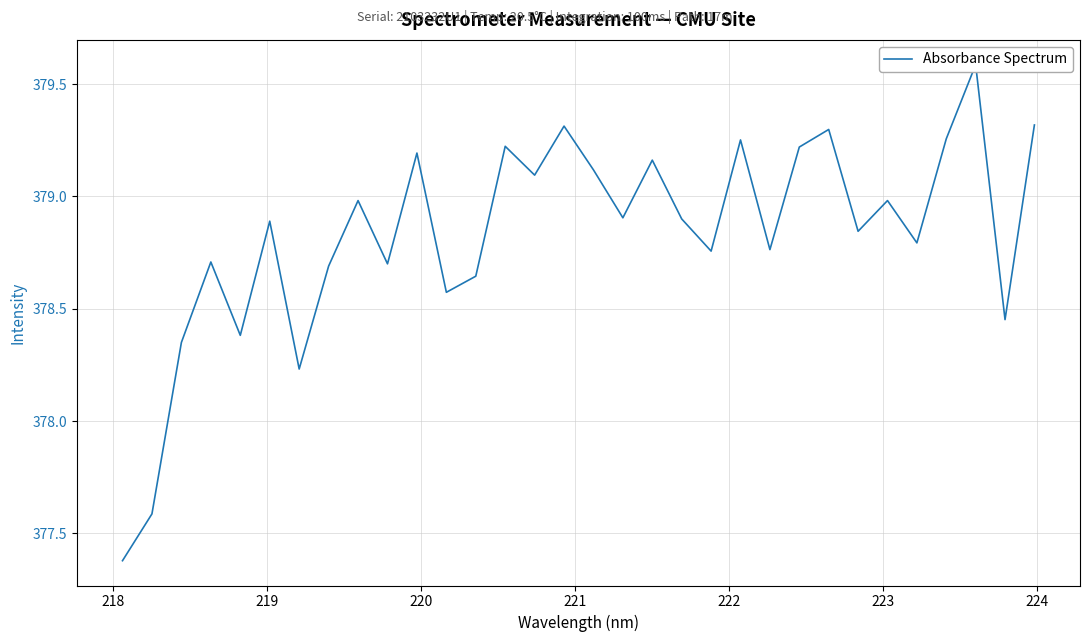

How many interior local peaks (higher than both neighbors) does the data have?

11